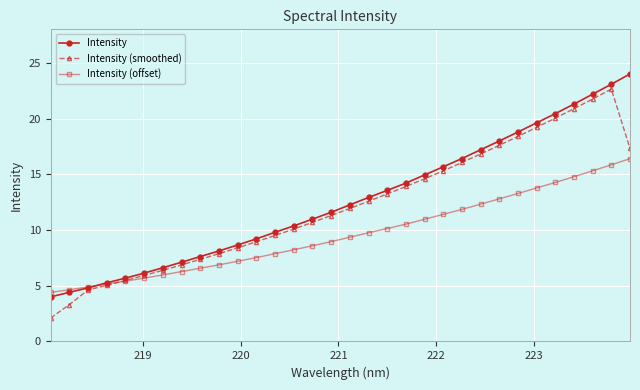

What is the value of the Intensity (offset) point at the 12th from the left?

7.5